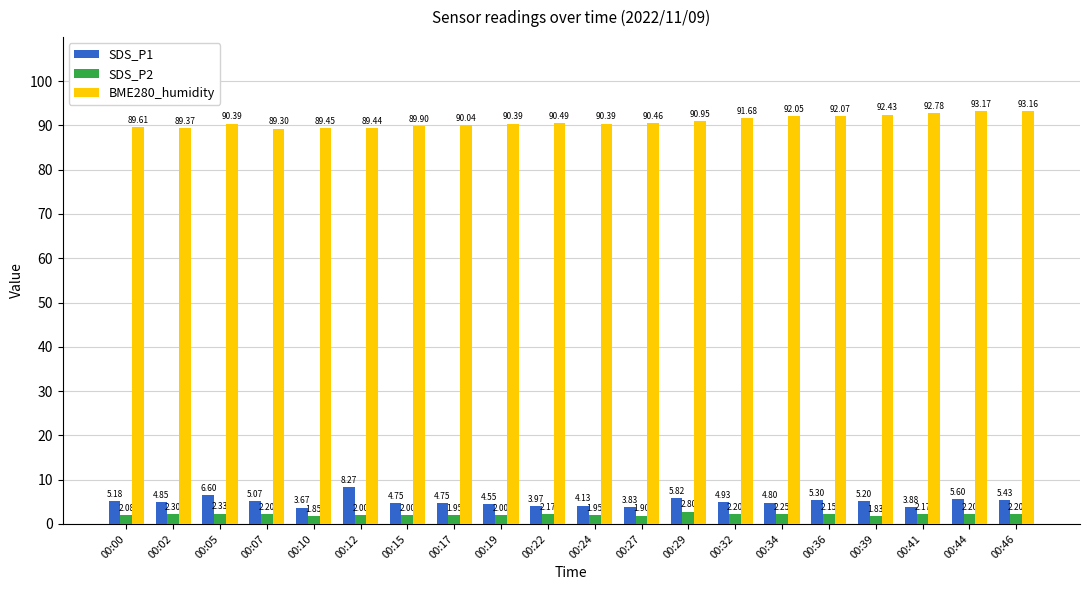

How many values in the SDS_P1 series exceed 4?

16